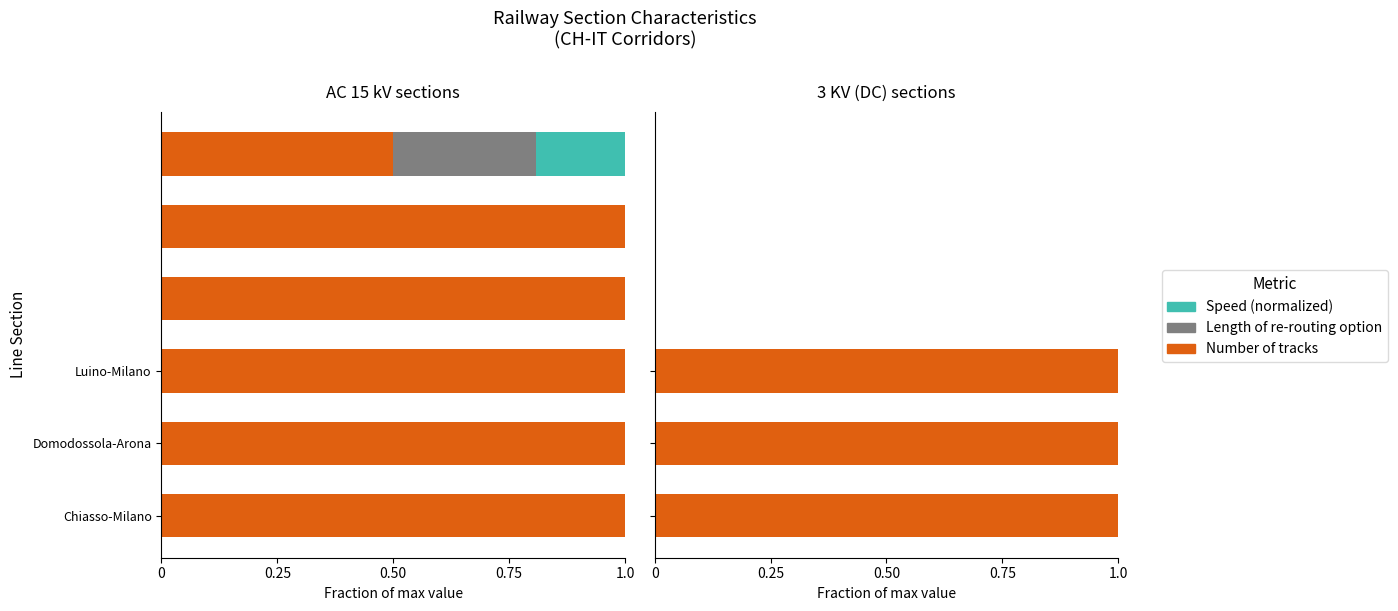

Between 0.50 and 0, which is larger?

0.50